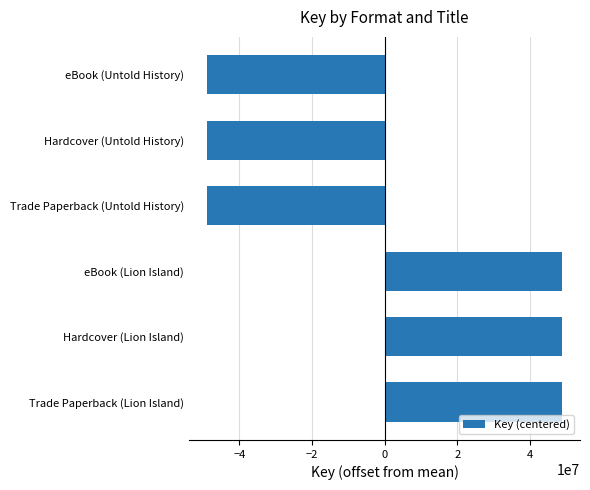

What is the difference between the second highest and second lowest values?

97833040